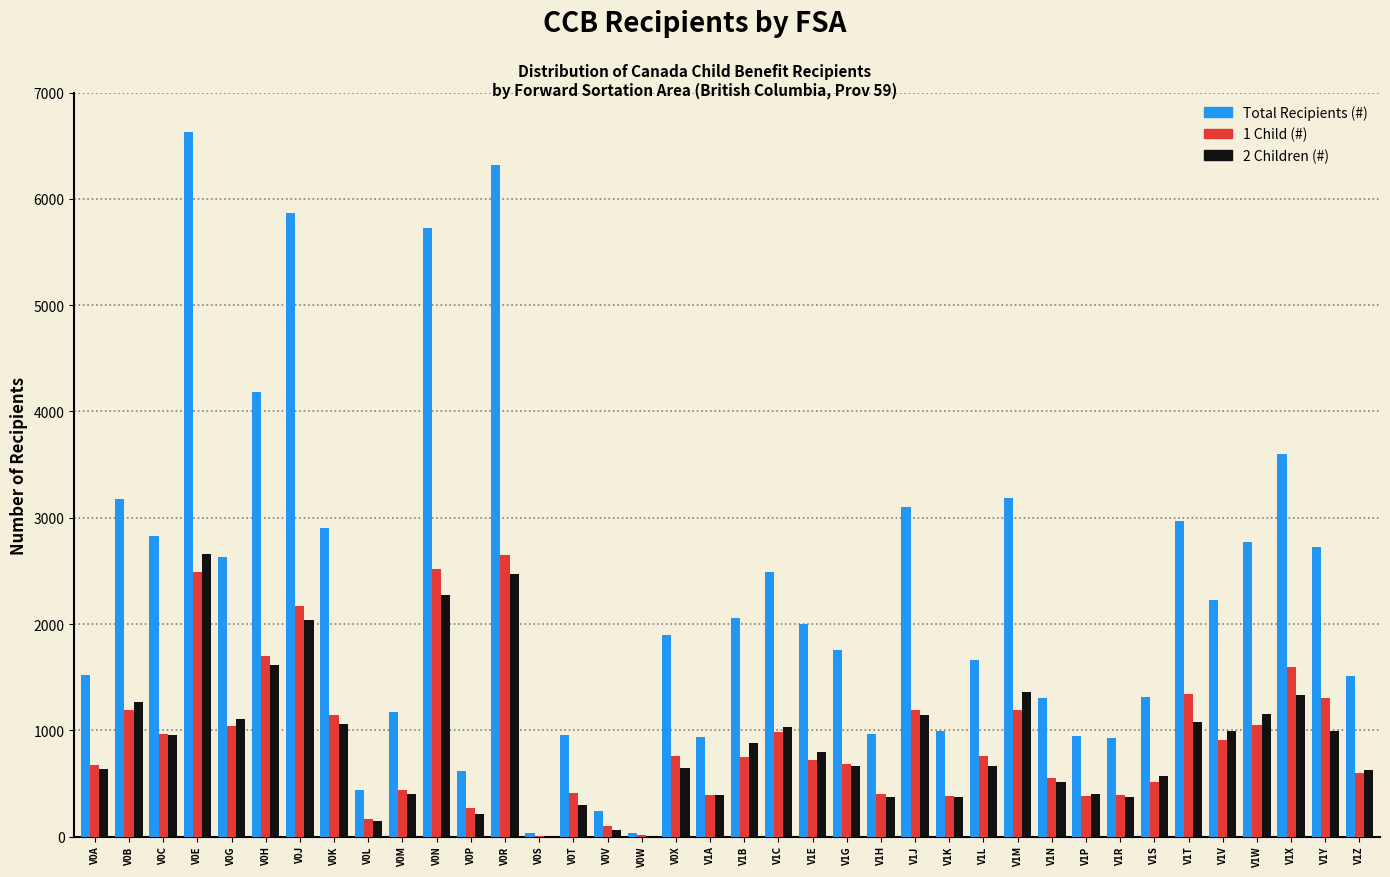

Which category has the highest value across all series?

V0E